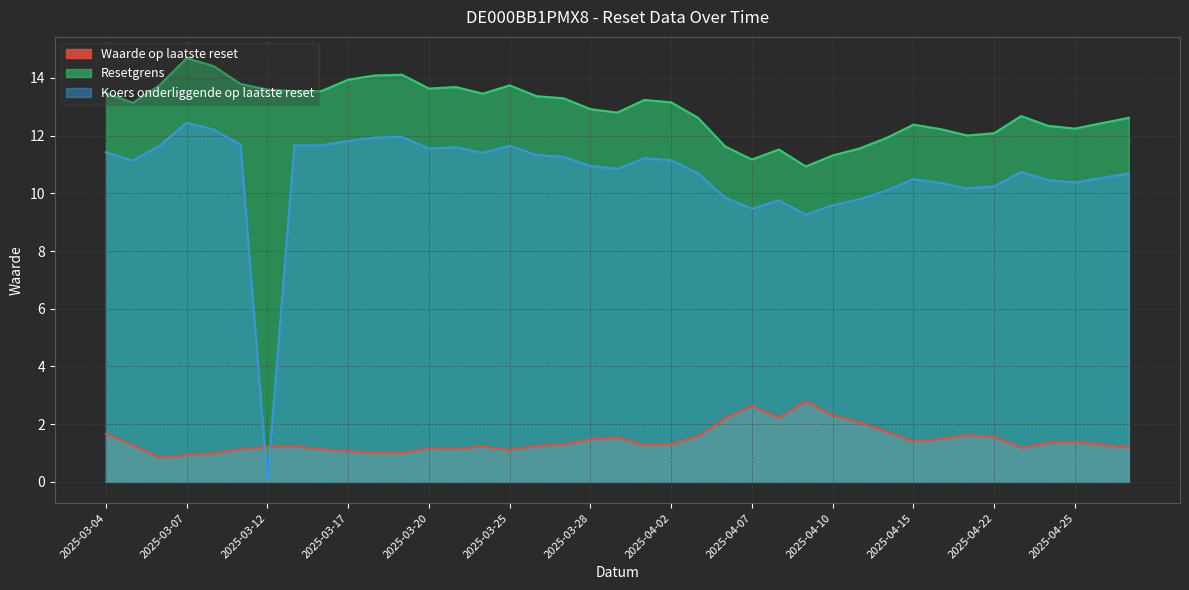

Rank the series by their maximum value, from highest to lowest.

Resetgrens, Koers onderliggende op laatste reset, Waarde op laatste reset